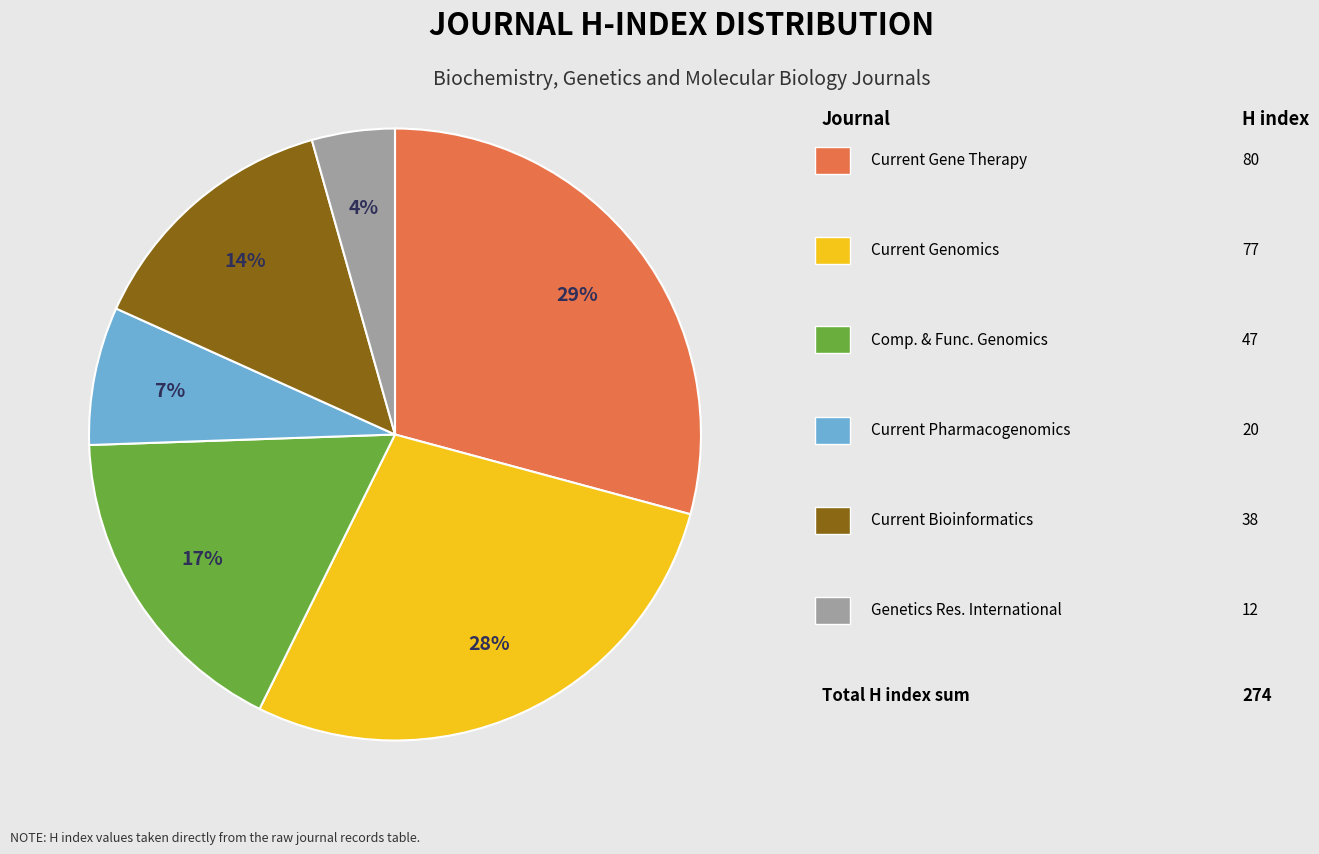

Does any single category account for the majority?

No